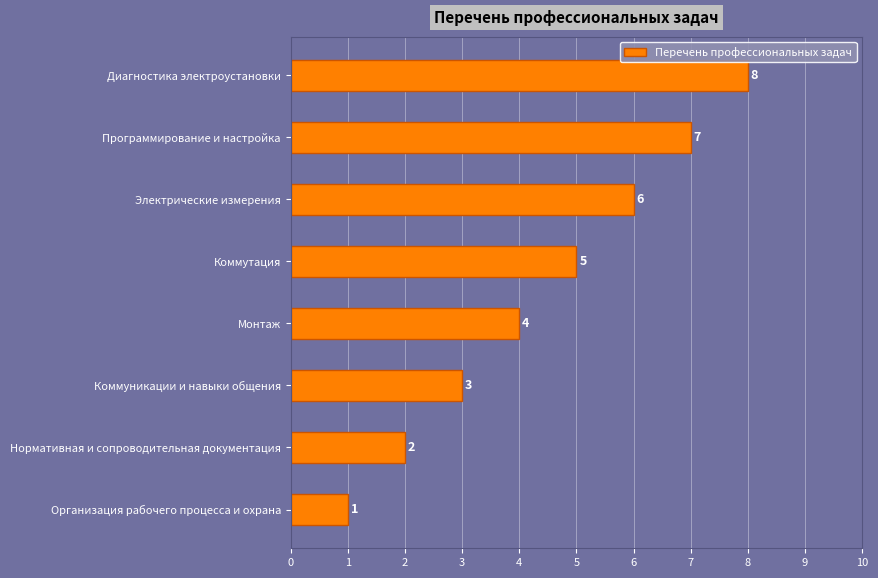

List the labels in order of value, smallest first.

Организация рабочего процесса и охрана, Нормативная и сопроводительная документация, Коммуникации и навыки общения, Монтаж, Коммутация, Электрические измерения, Программирование и настройка, Диагностика электроустановки